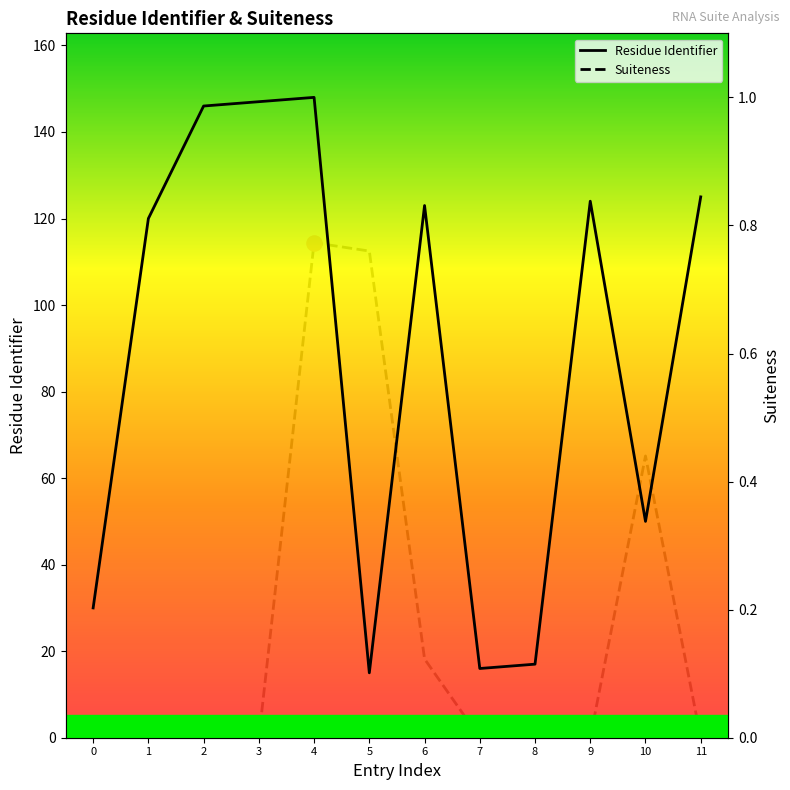

Which series has the largest Y range (max minus min)?

Residue Identifier